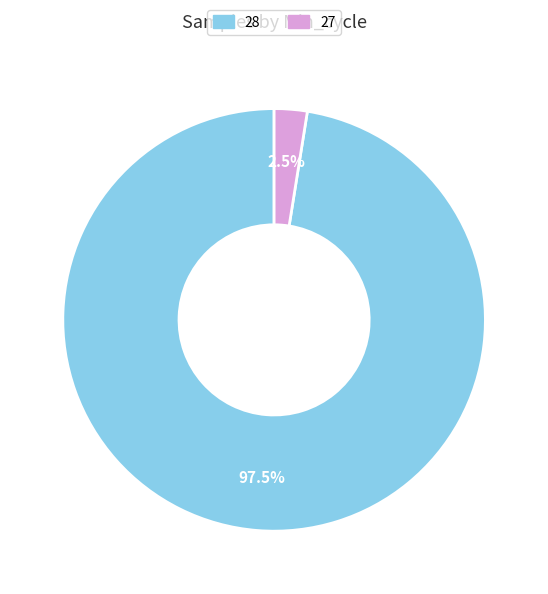

Is there a majority slice in this chart?

Yes